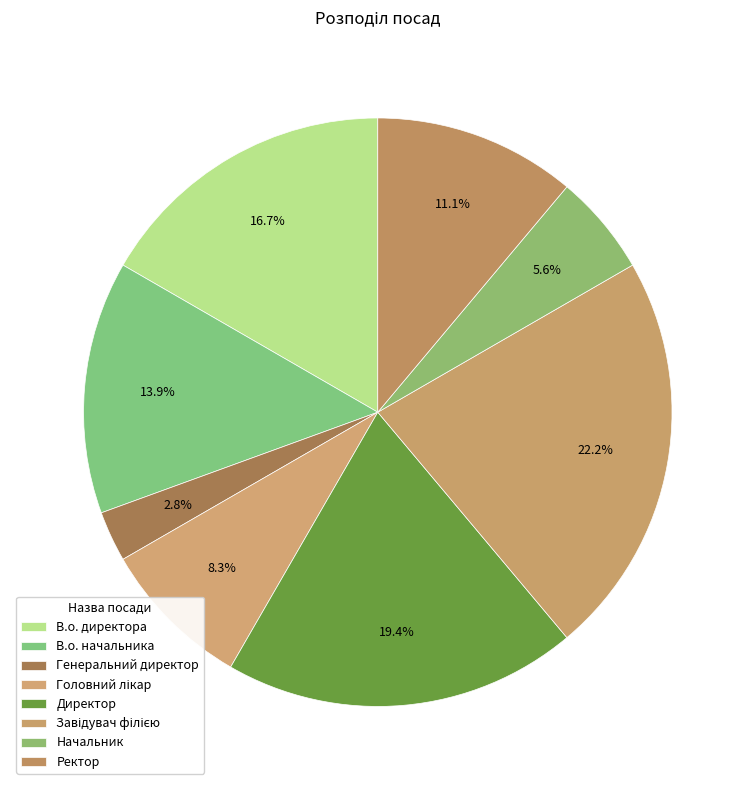

How many segments does this pie chart have?

8